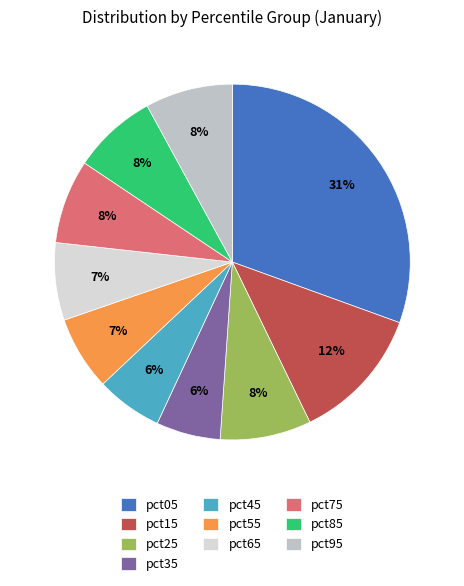

Which slice is the largest?

pct05